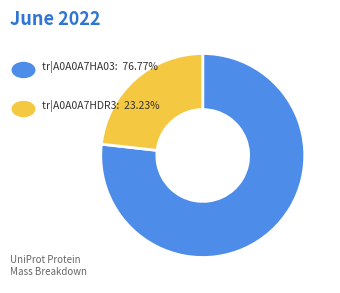

Which category has the smallest portion of the pie?

tr|A0A0A7HDR3